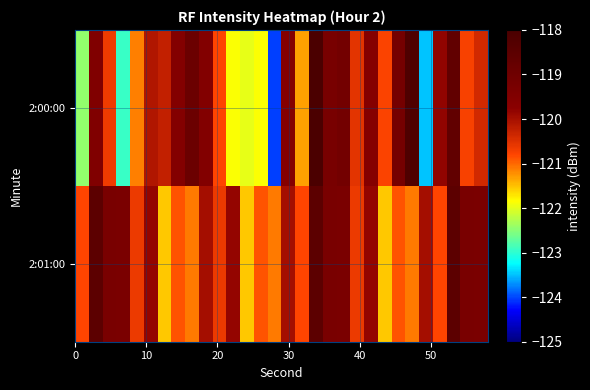

What is the maximum value shown in the chart?

-118.0